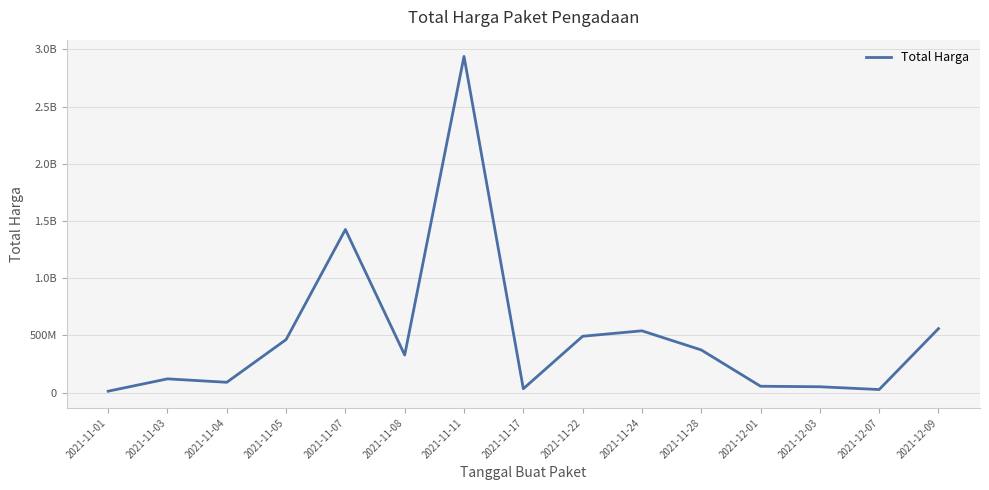

Is this an area chart (filled region under the line)?

No